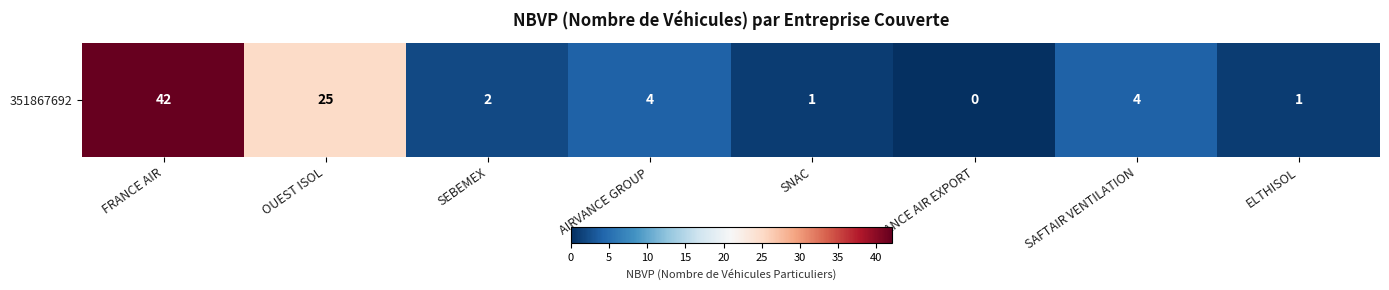

Which has a higher value, SNAC or FRANCE AIR EXPORT?

SNAC